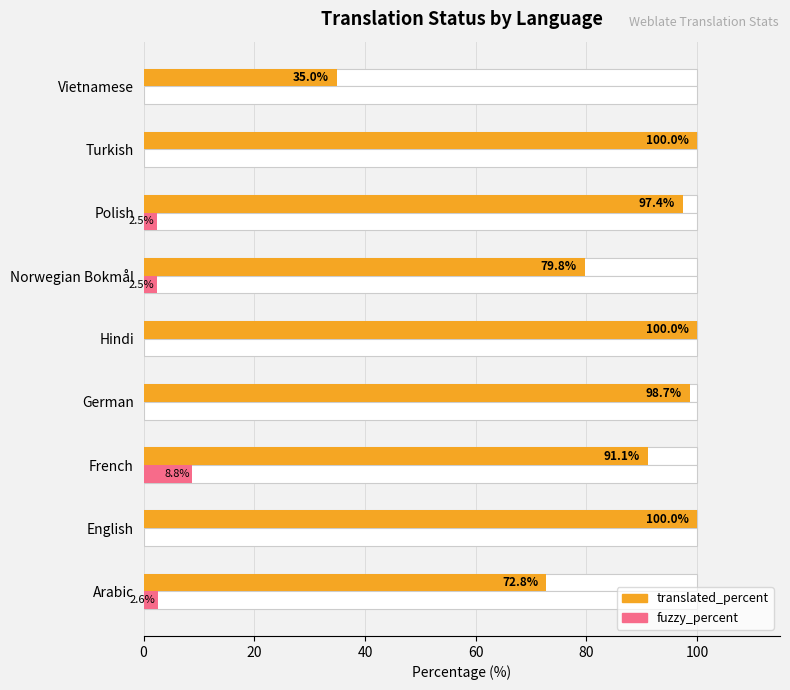

What is the difference between the second highest and minimum values in the fuzzy_percent series?

2.6